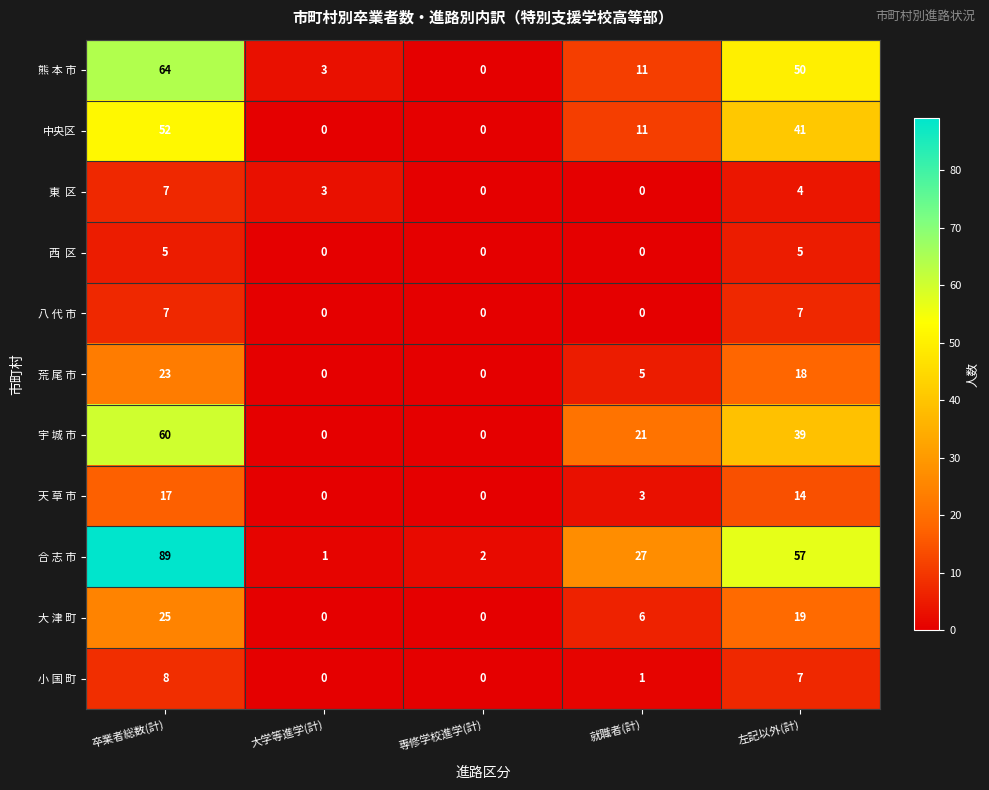

The value of 天 草 市 at 卒業者総数(計) is 17. True or false?

True